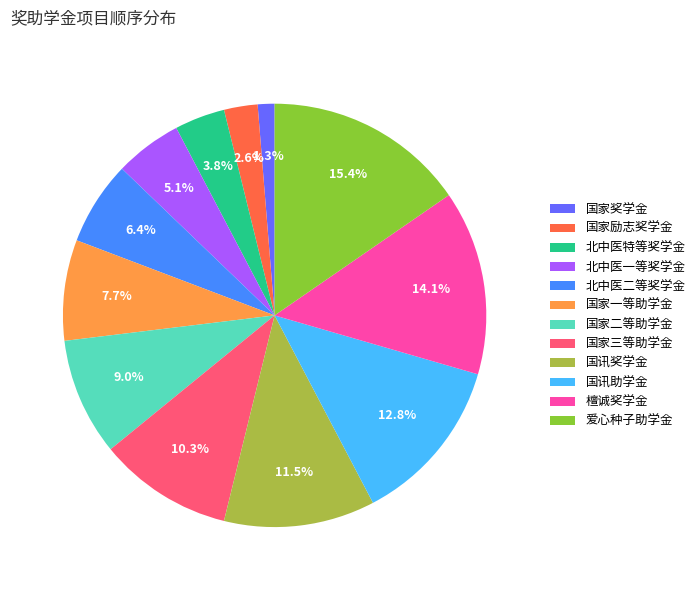

Which category has the smallest portion of the pie?

国家奖学金